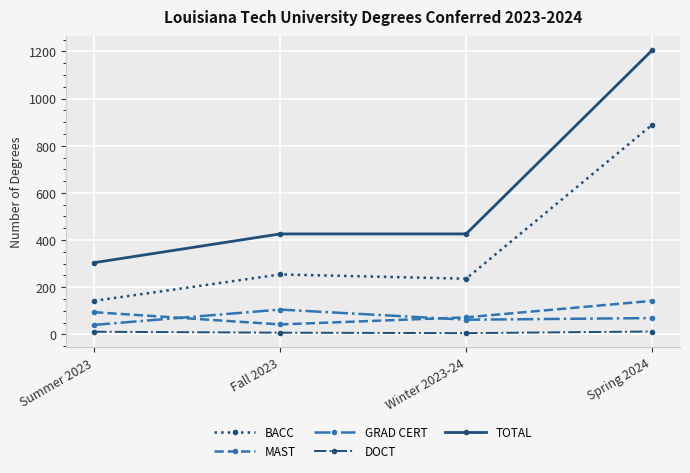

Rank the series at Fall 2023 from lowest to highest value.

DOCT, MAST, GRAD CERT, BACC, TOTAL